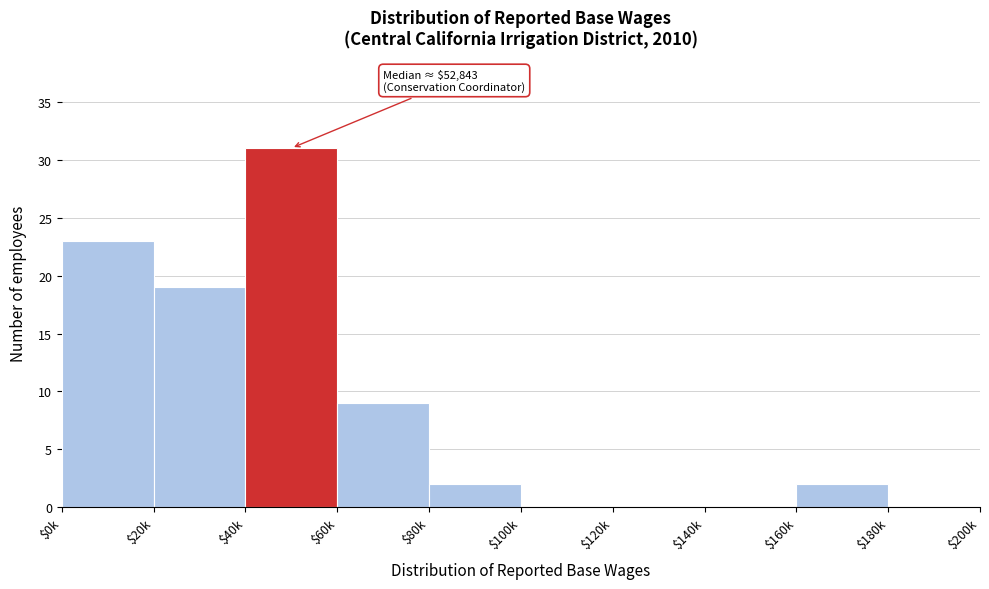

The chart shows a value of 0 at $140k. True or false?

True